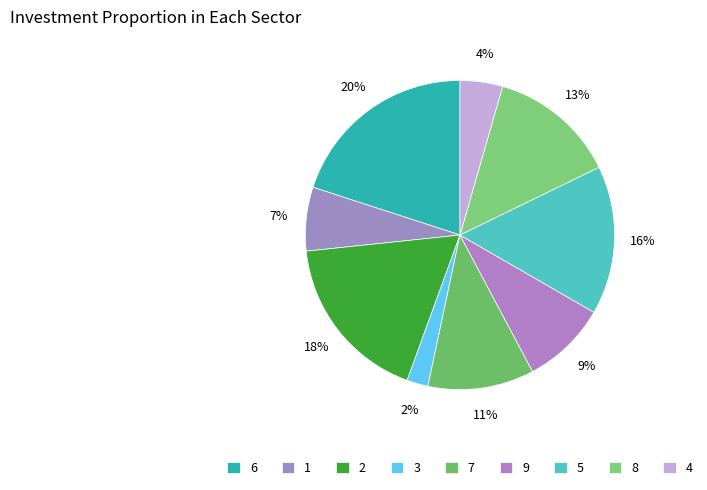

How many segments does this pie chart have?

9